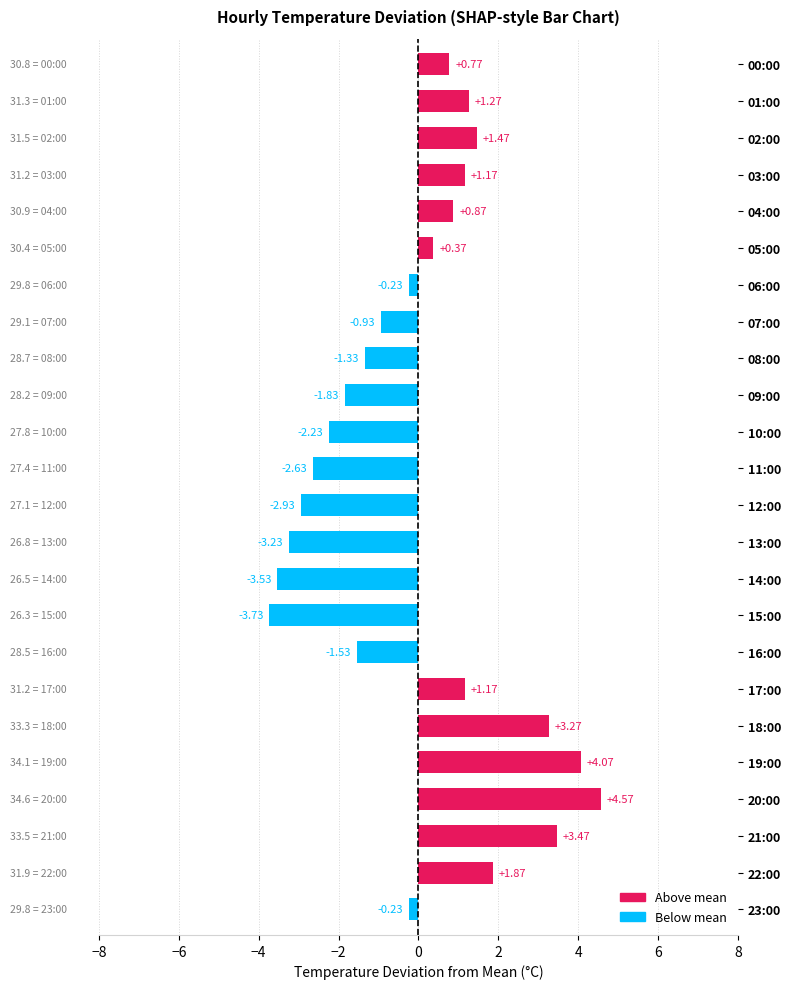

How many data points does each series have?

24